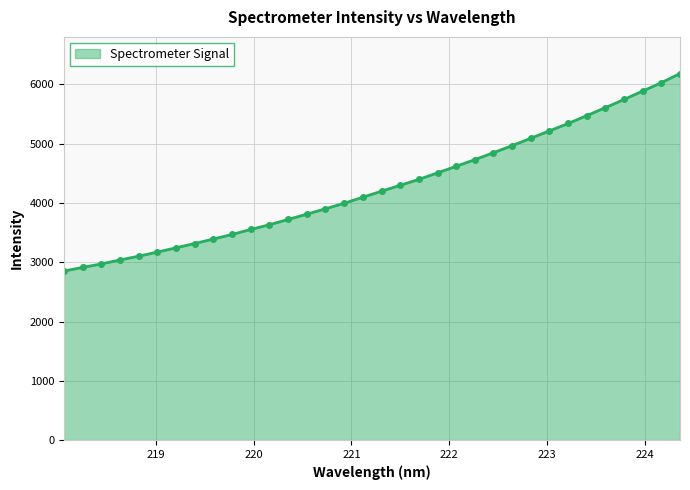

How many categories are shown in the chart?

34